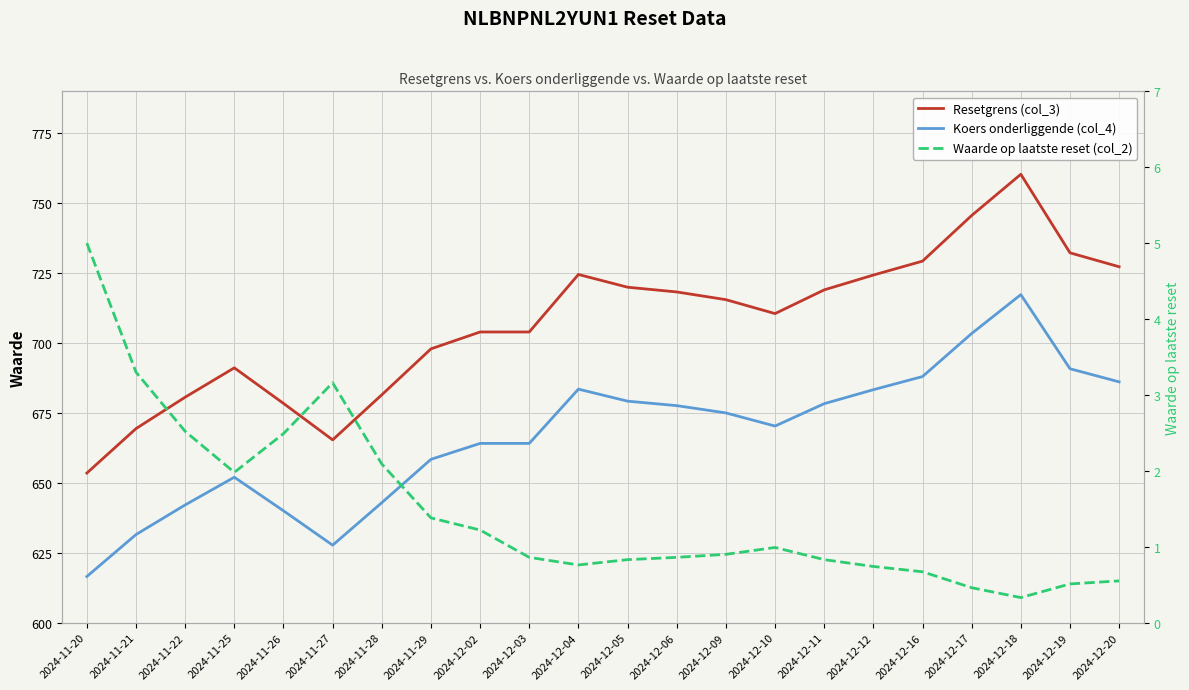

True or false: Waarde op laatste reset (col_2) and Resetgrens (col_3) cross at least once.

False